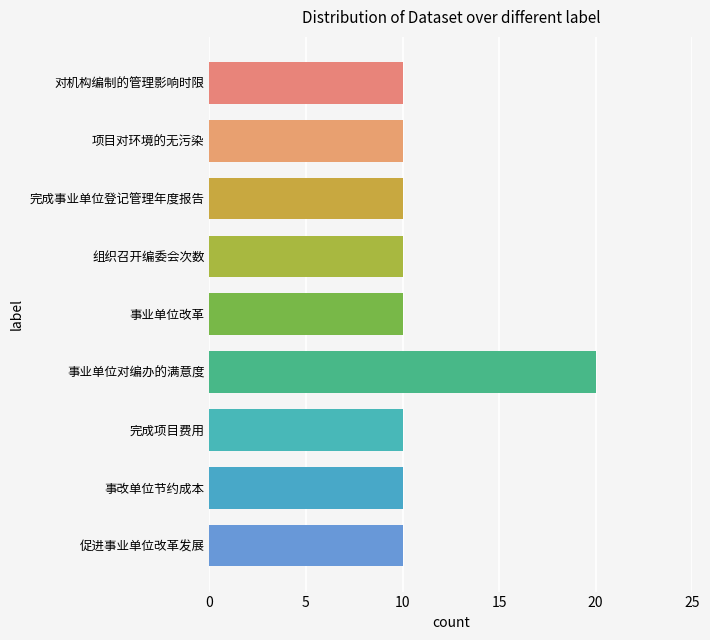

What is the change in value from 项目对环境的无污染 to 事业单位对编办的满意度?

+10